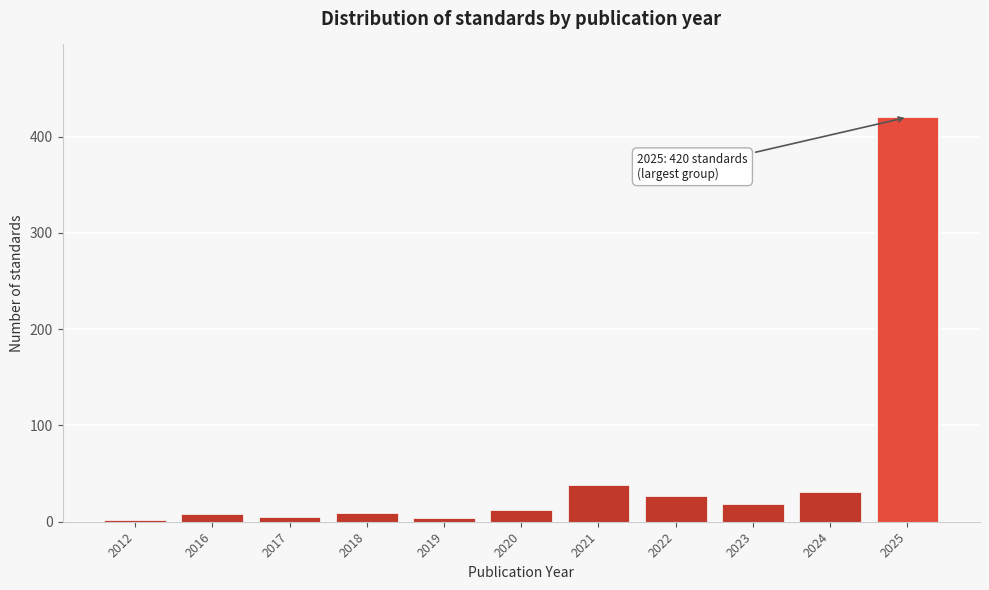

What is the difference between the maximum and minimum values?

418